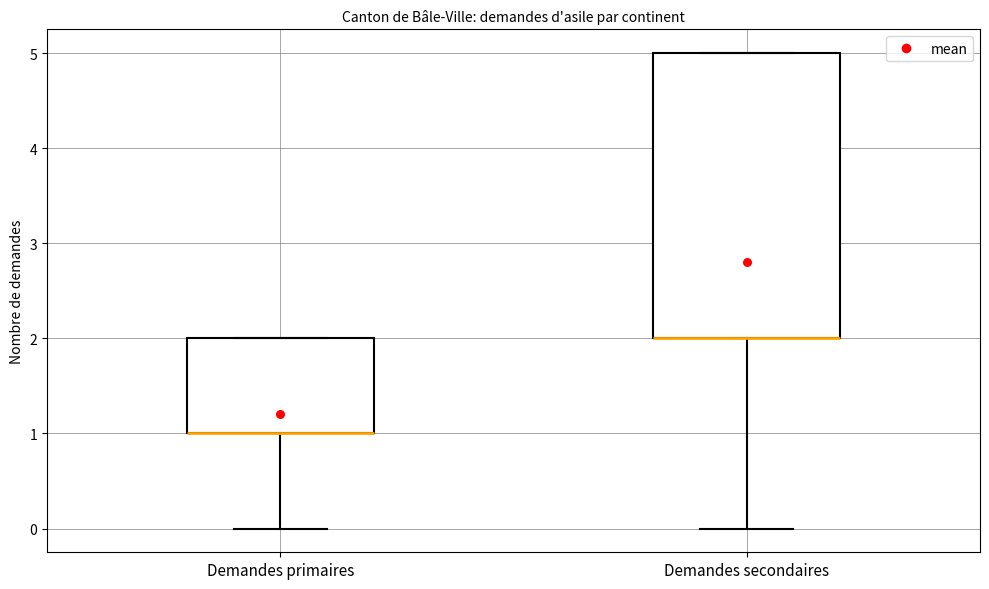

Where is the upper edge of the box for Demandes secondaires on the y-axis? The values are not printed on the chart, so give them approximately, as read against the axis.

5